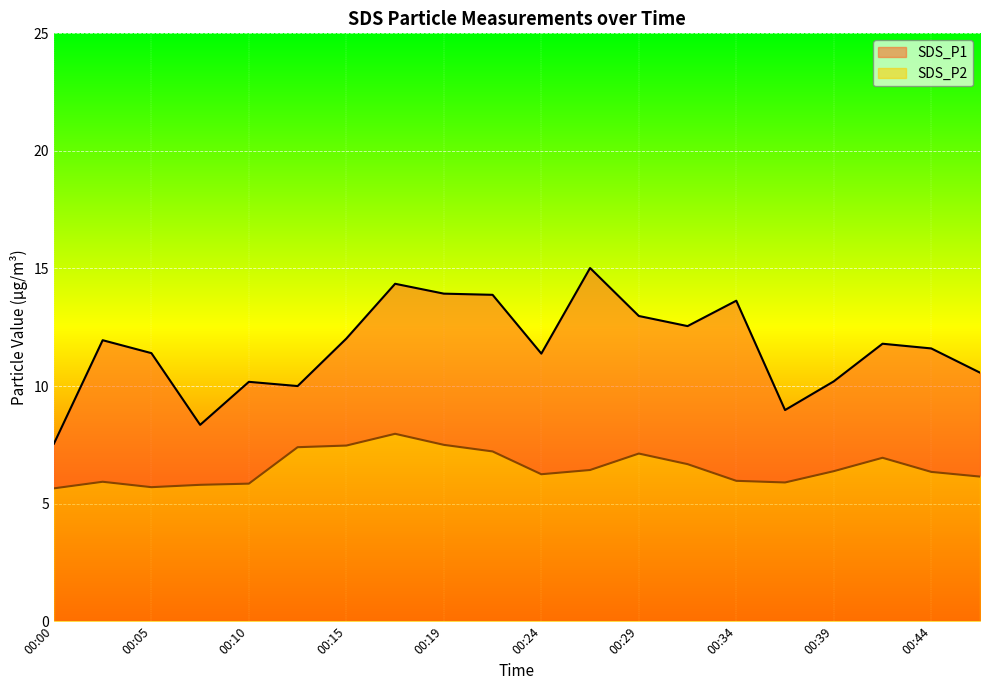

How many categories are shown in the chart?

20